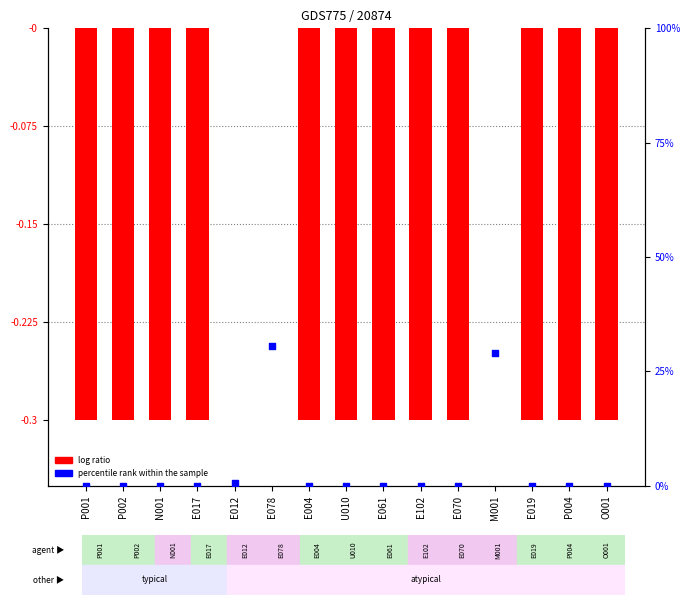

At which category is the sum across all series the highest?

E078